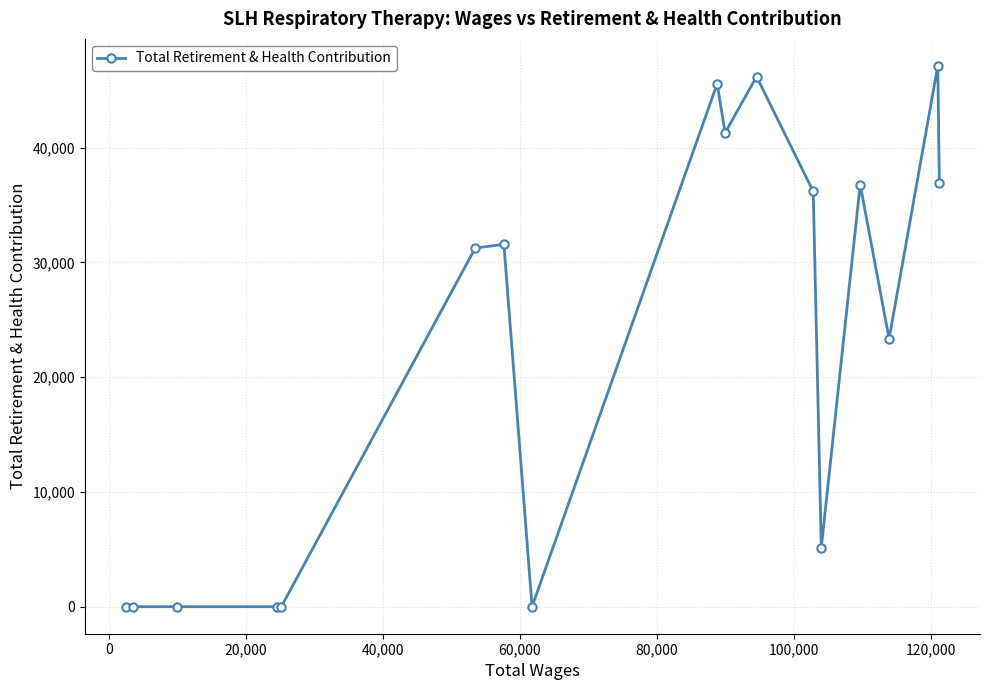

What is the sum of all values?

381421